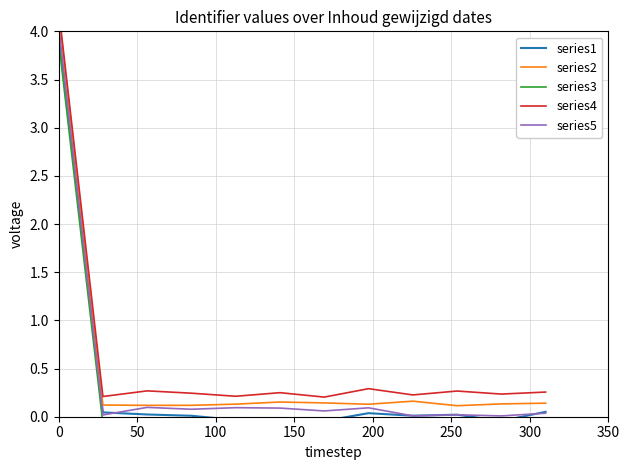

True or false: series3 and series1 cross at least once.

False